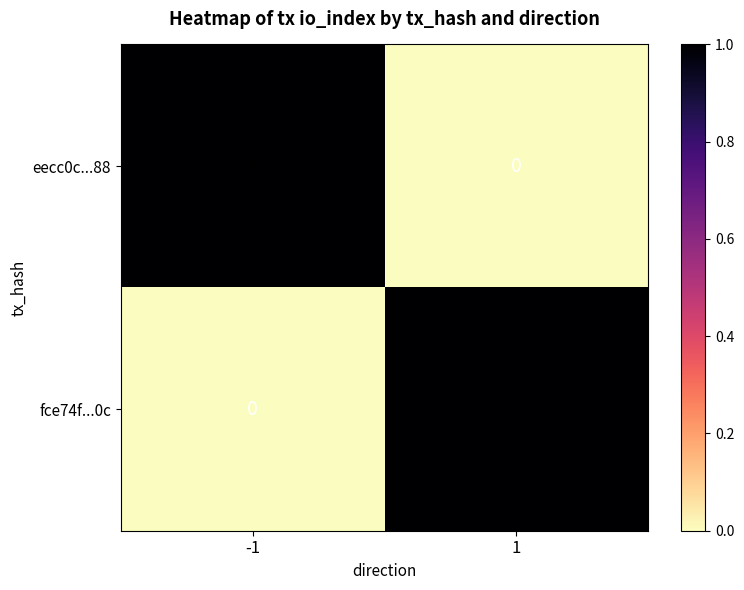

Is the value of fce74f...0c at 1 greater than the value of eecc0c...88 at 1?

Yes